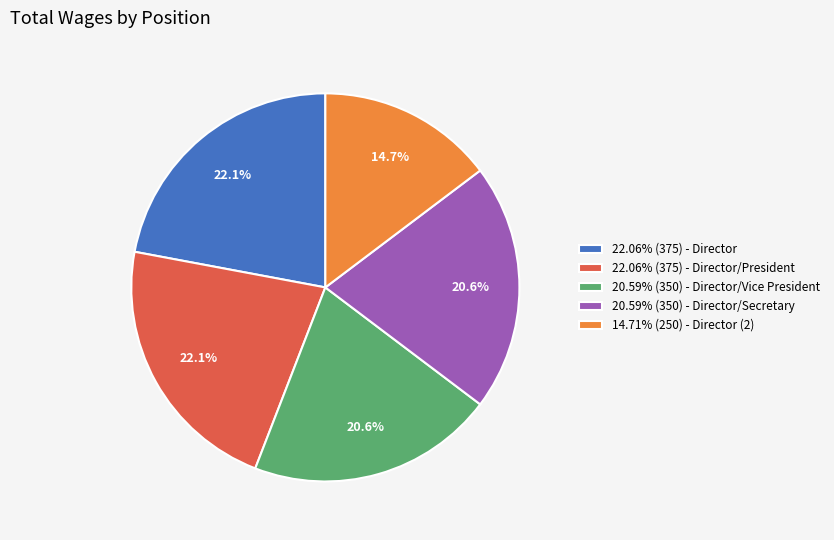

How many slices are in this pie chart?

5